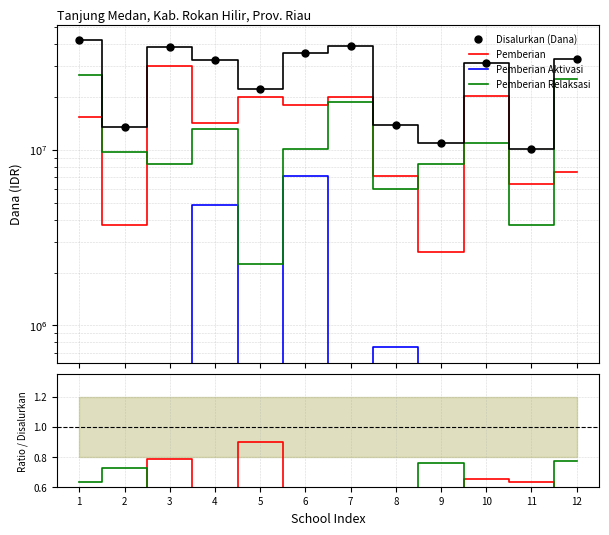

Does the chart have visible grid lines?

Yes